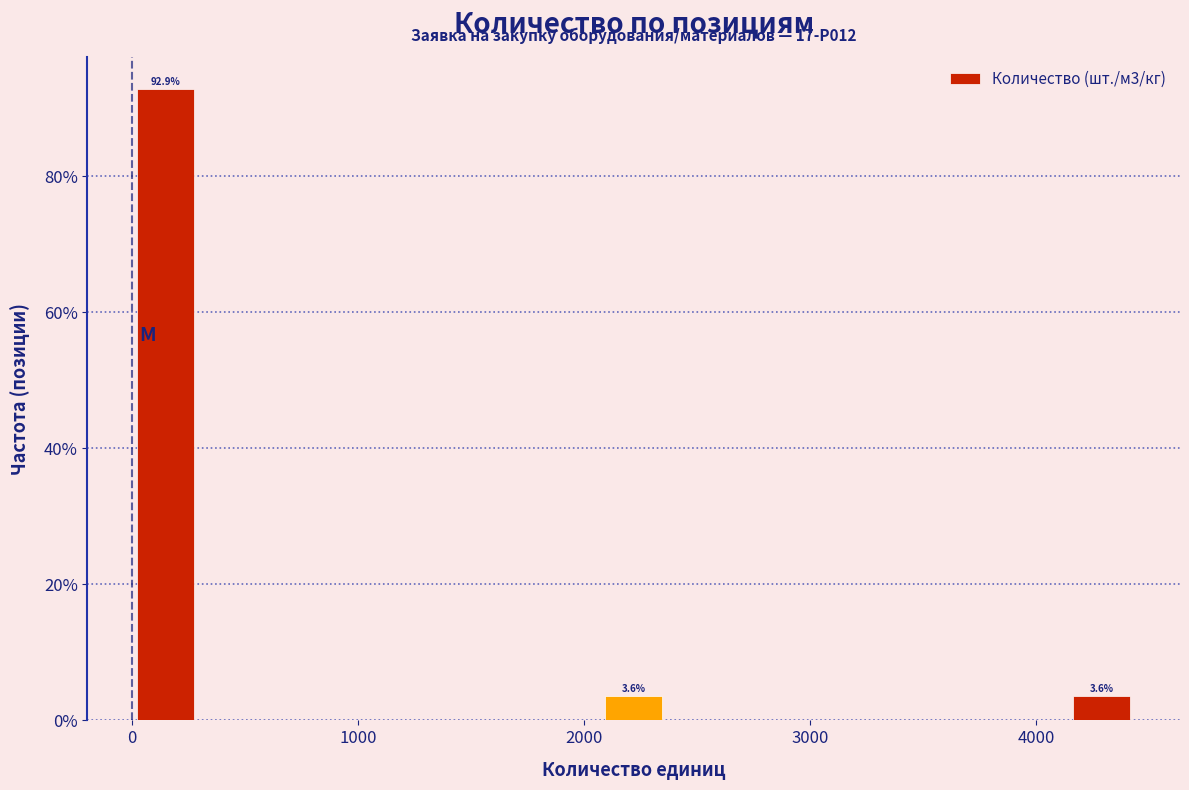

Around what value on the x-axis is the tallest bar? Give the approximate position of its centre, as read against the axis.

100